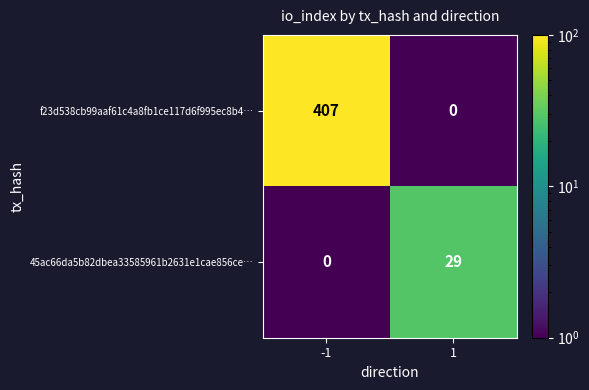

Is it true that 45ac66da5b82dbea33585961b2631e1cae856ce… equals 19 at 1?

False